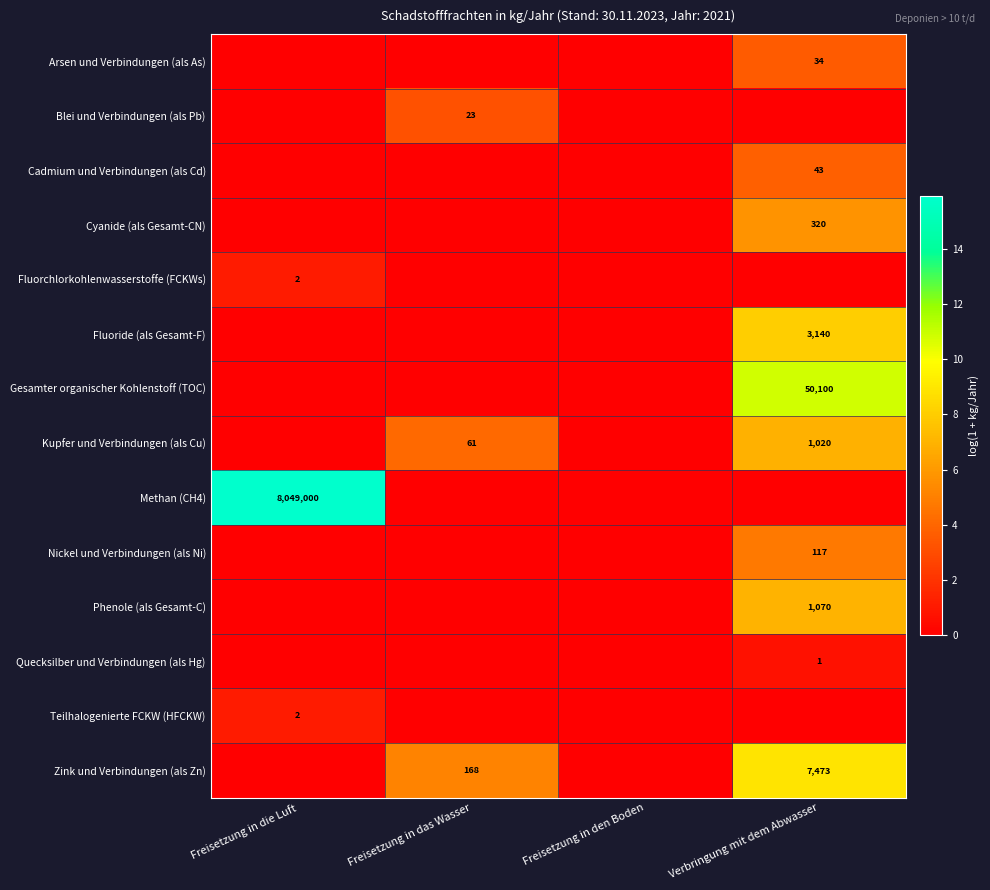

How many values in Cadmium und Verbindungen (als Cd) are above zero?

1